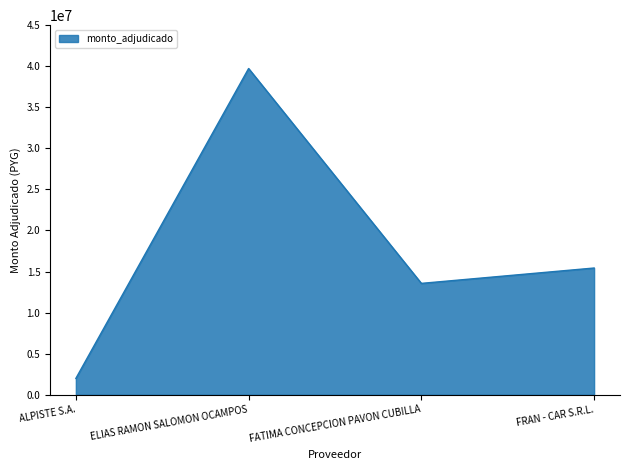

What is the average value?

17674535